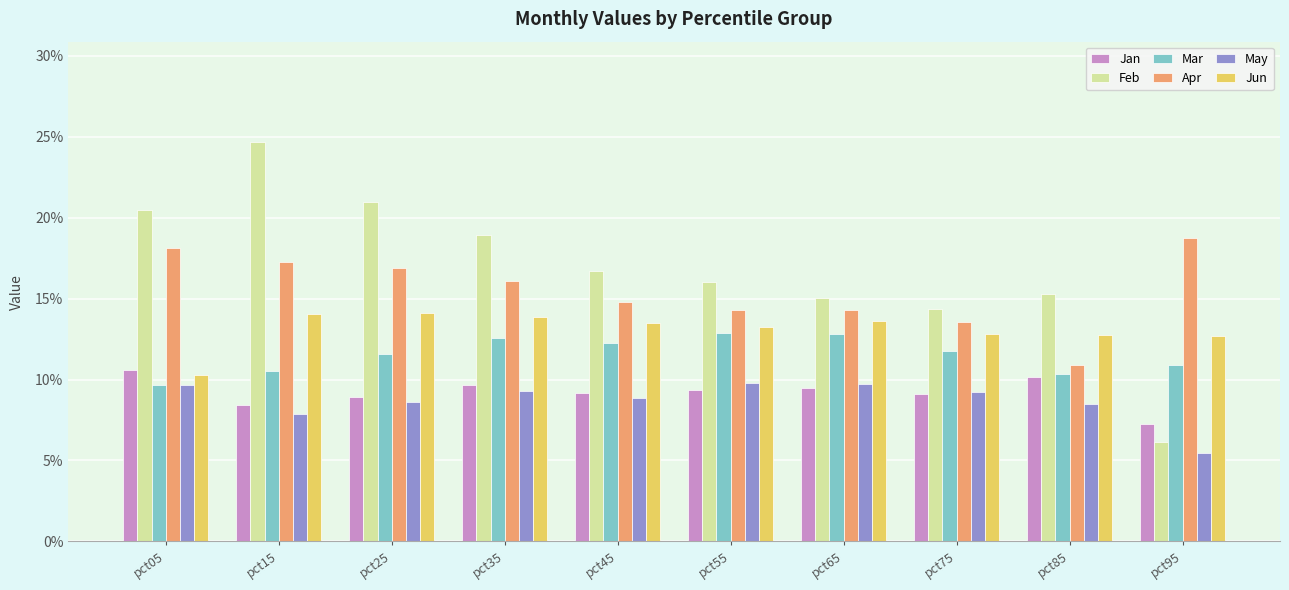

At which category does the chart reach its minimum across all series?

pct95